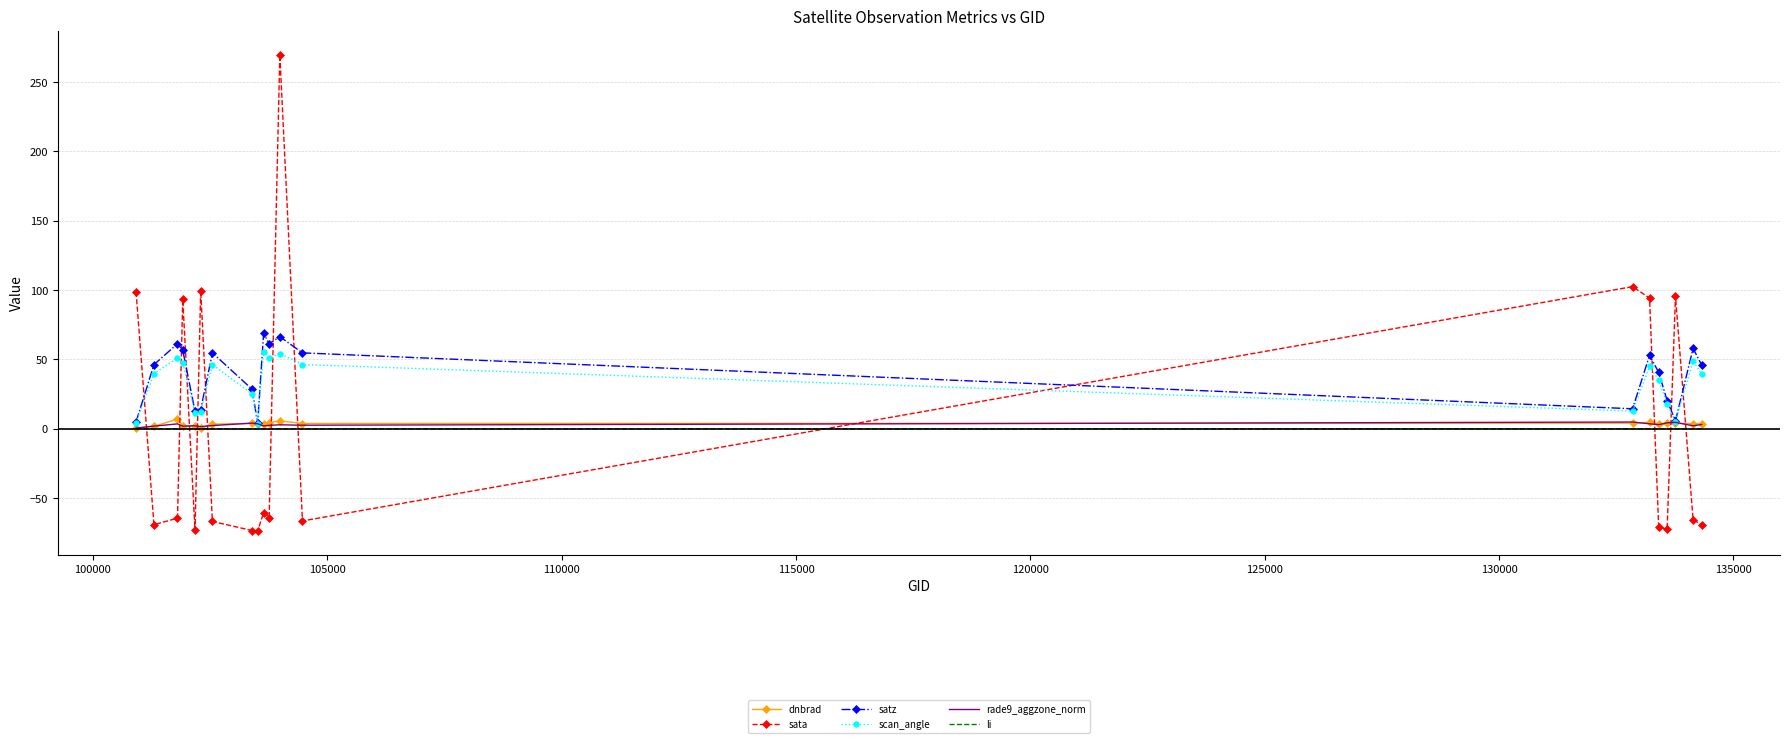

What is the highest value of the scan_angle series?

55.7